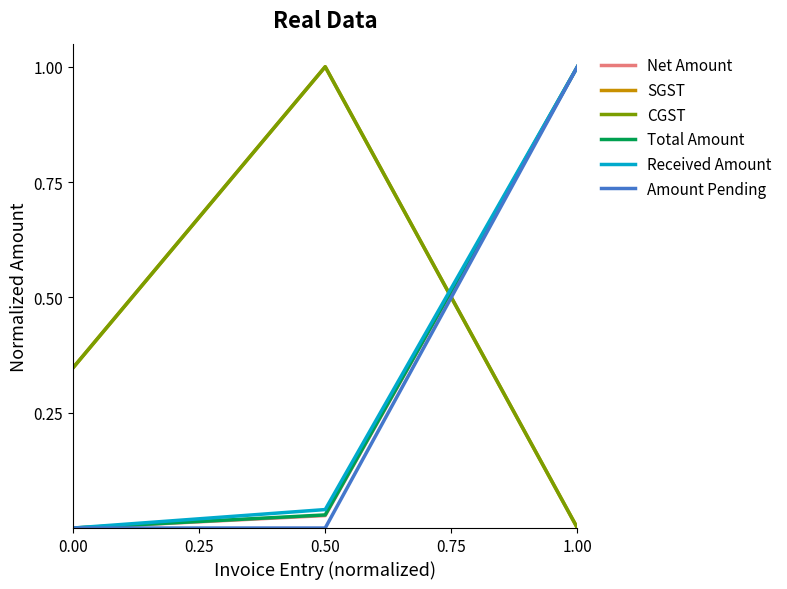

At how many categories does at least one series exceed 0?

3